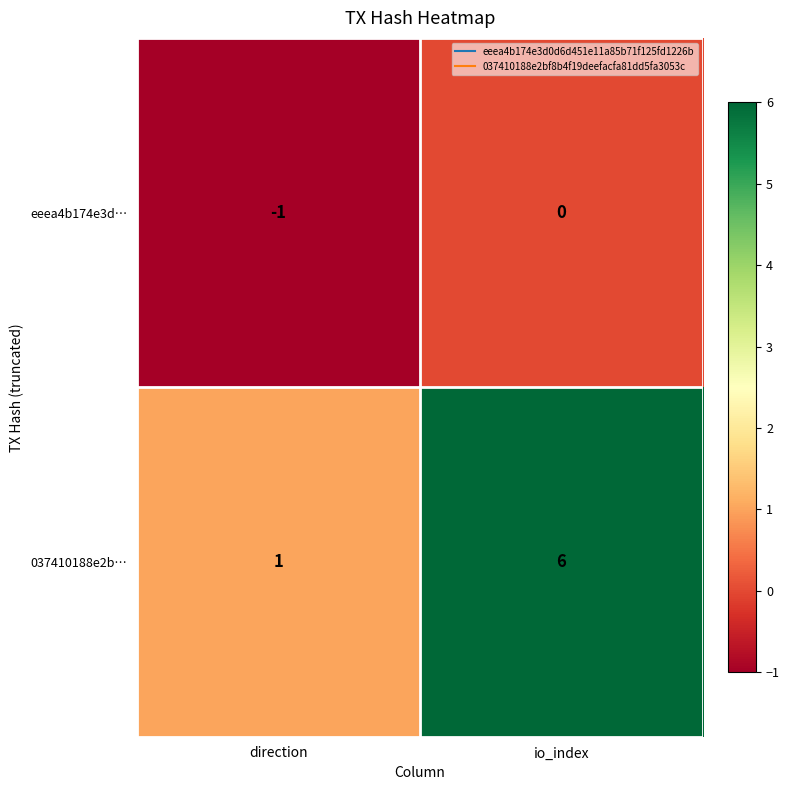

Where is 037410188e2b… nearest to the value 3?

direction